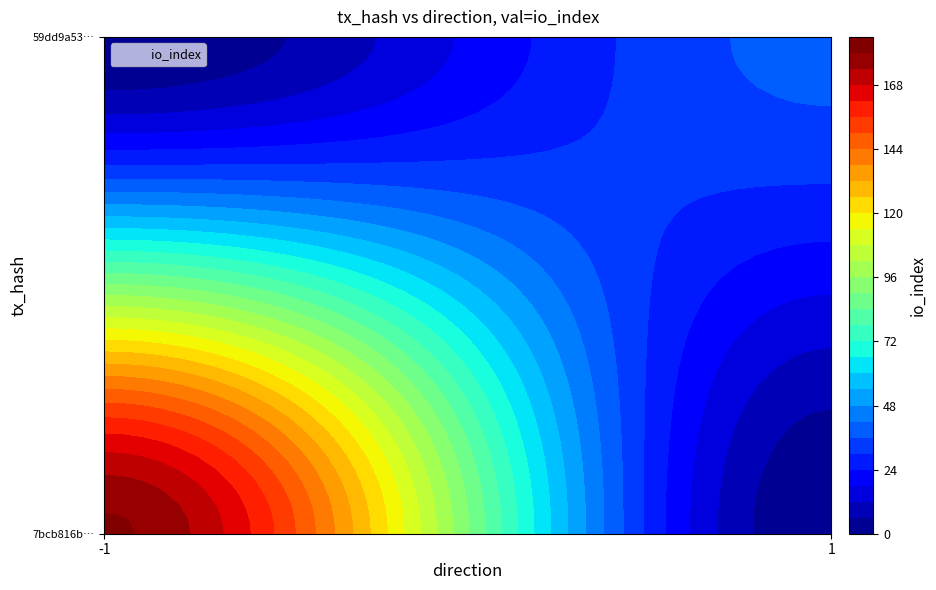

Reading right to left, extract all data points from this chart.

7bcb816bc14ae62fc123d639241400fd9b2481b: 181	-1
59dd9a53c08b8c12f13ed409403e6d1464d5c33: 38	1